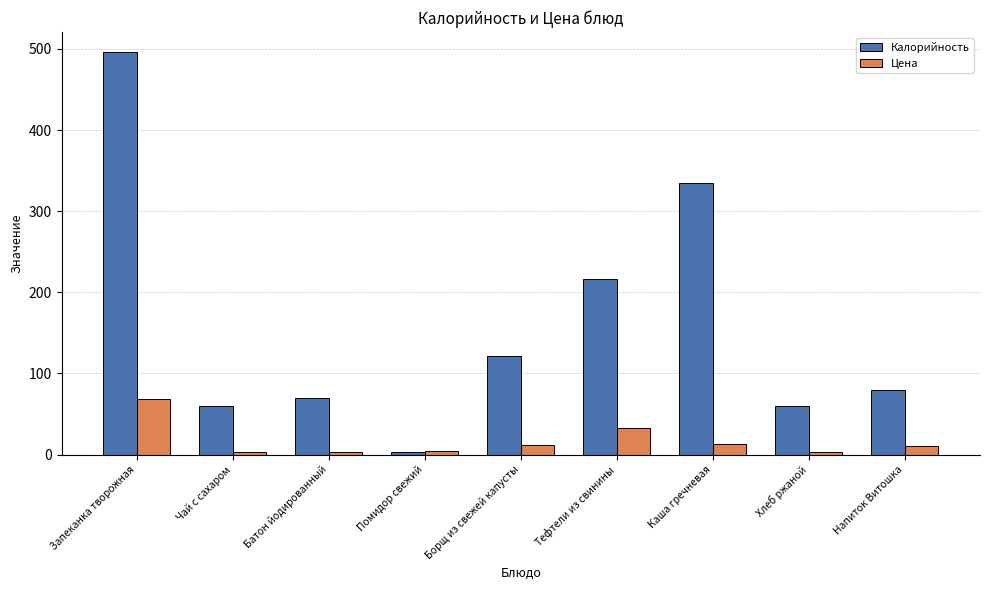

Does the chart contain stacked bars?

No